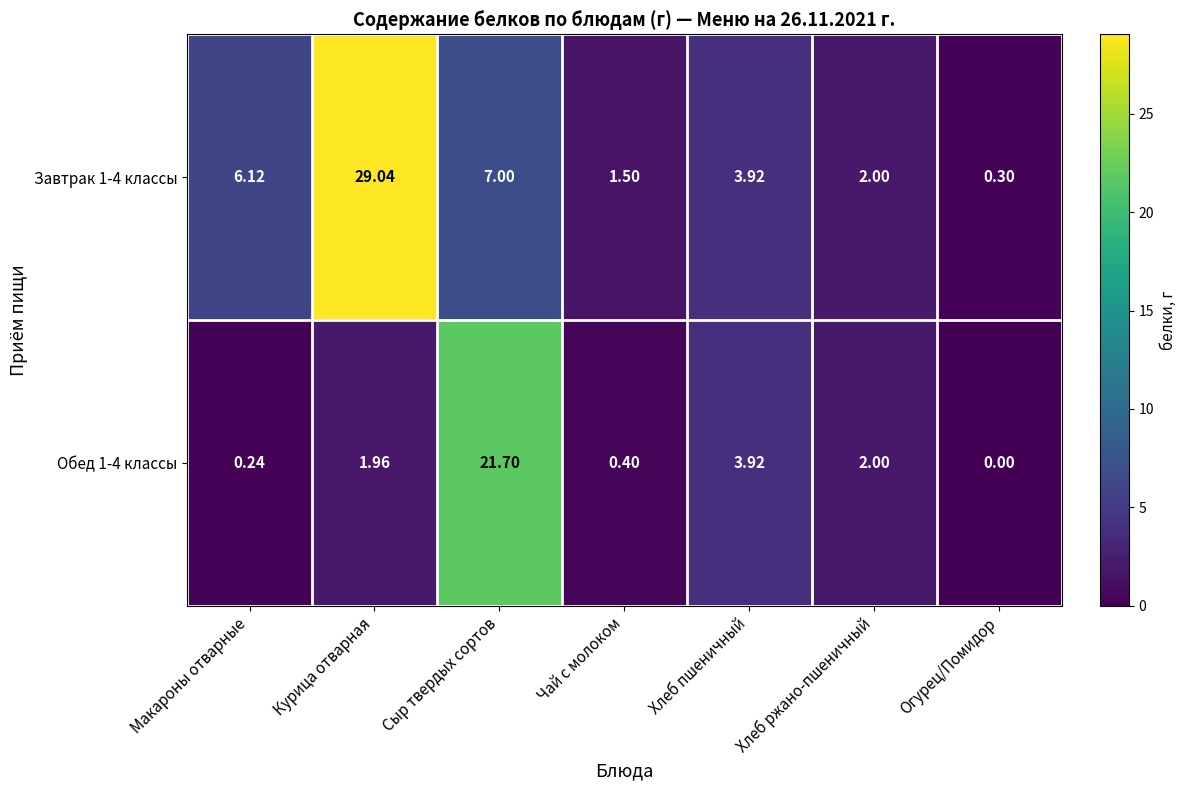

Rank the series by their maximum value, from lowest to highest.

Обед 1-4 классы, Завтрак 1-4 классы